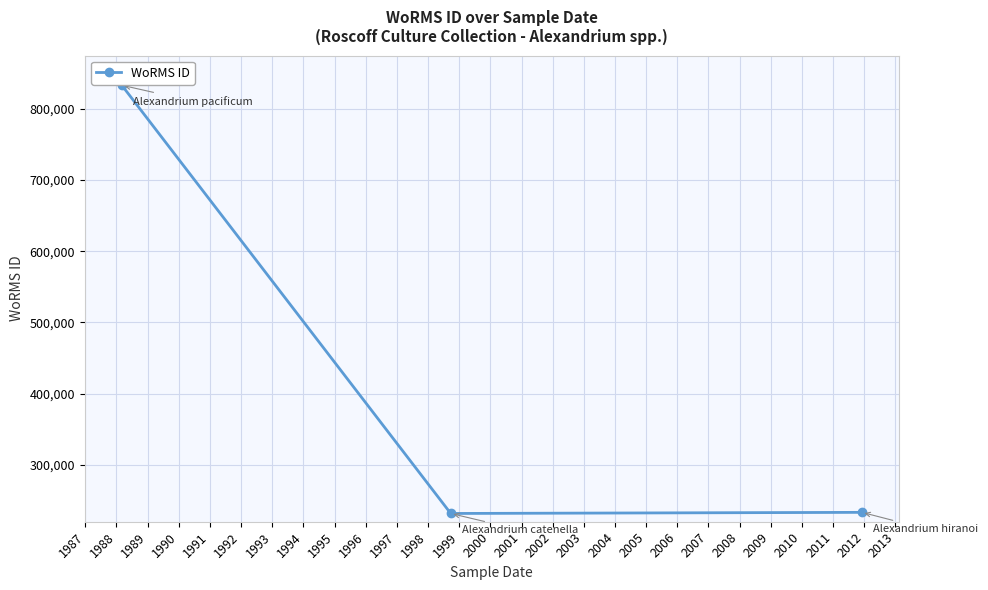

What is the value of the 3rd point from the left?

233440